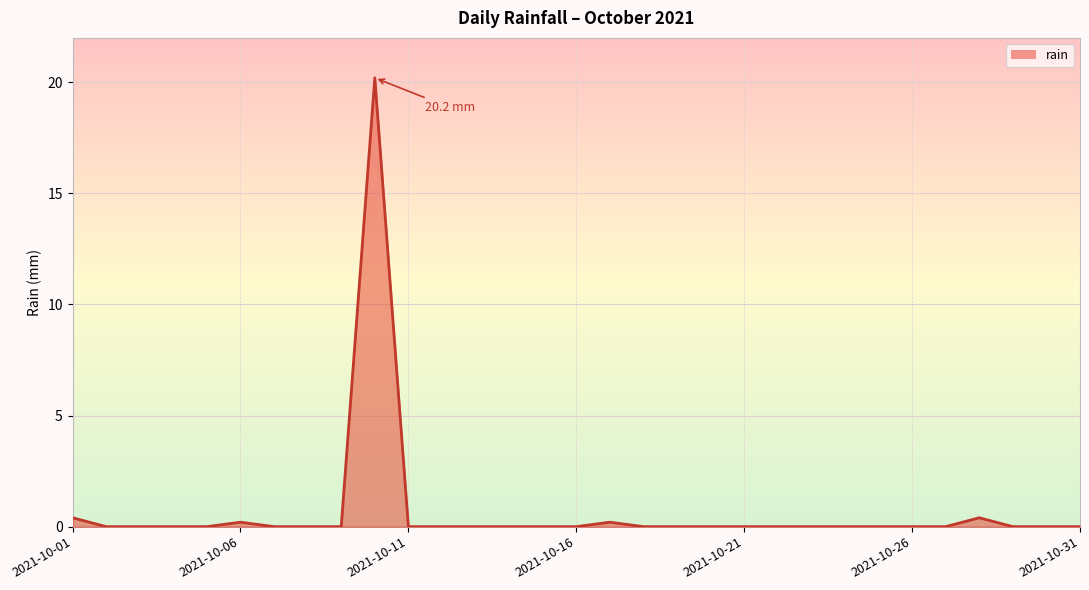

What is the maximum value shown in the chart?

20.2